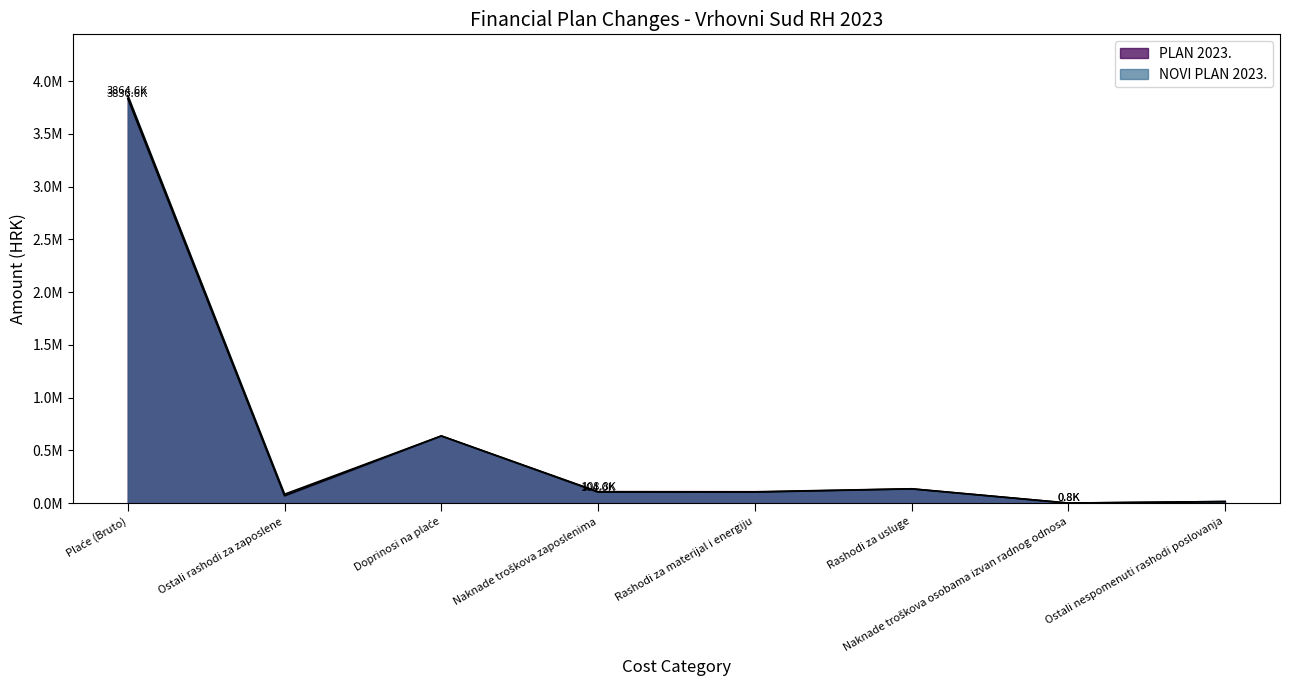

The value of PLAN 2023. at Plaće (Bruto) is 5191929. True or false?

False